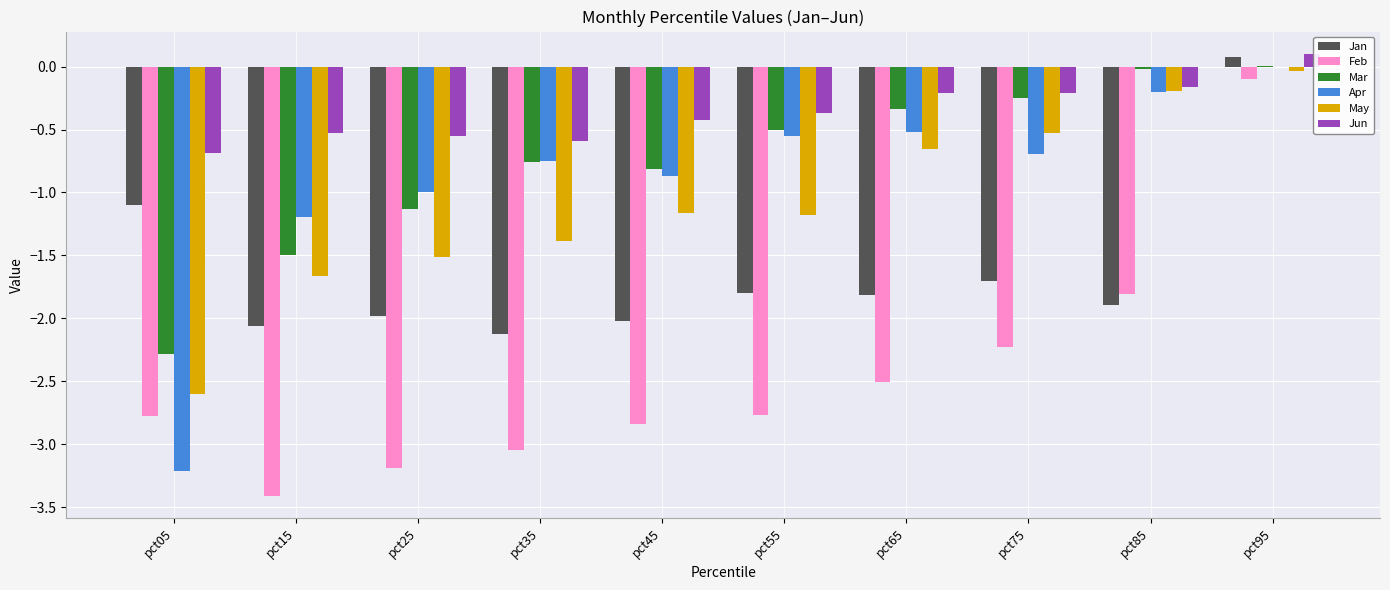

How many groups of bars are there?

10